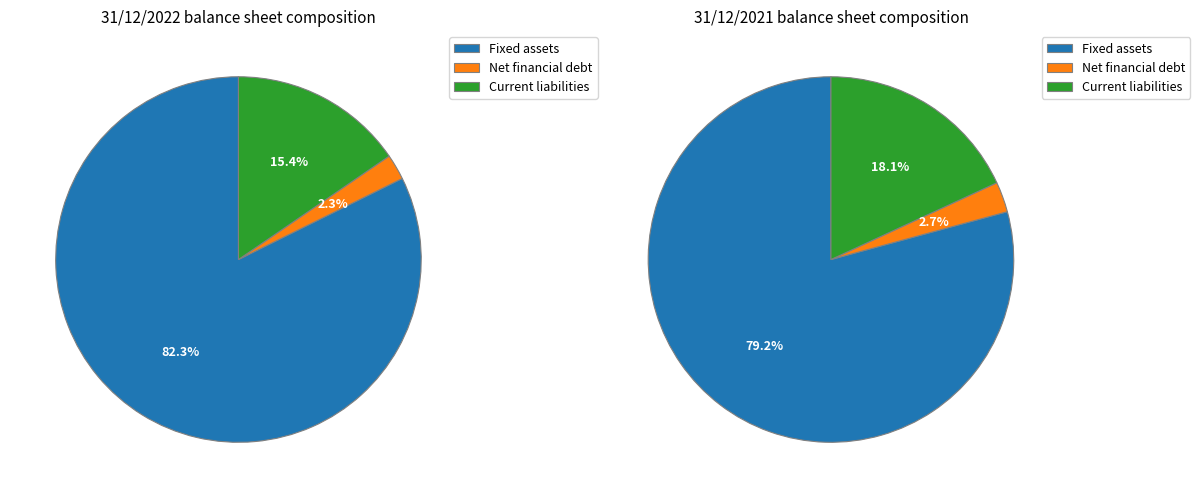

What percentage is the Current liabilities slice, to the nearest percent?

15%